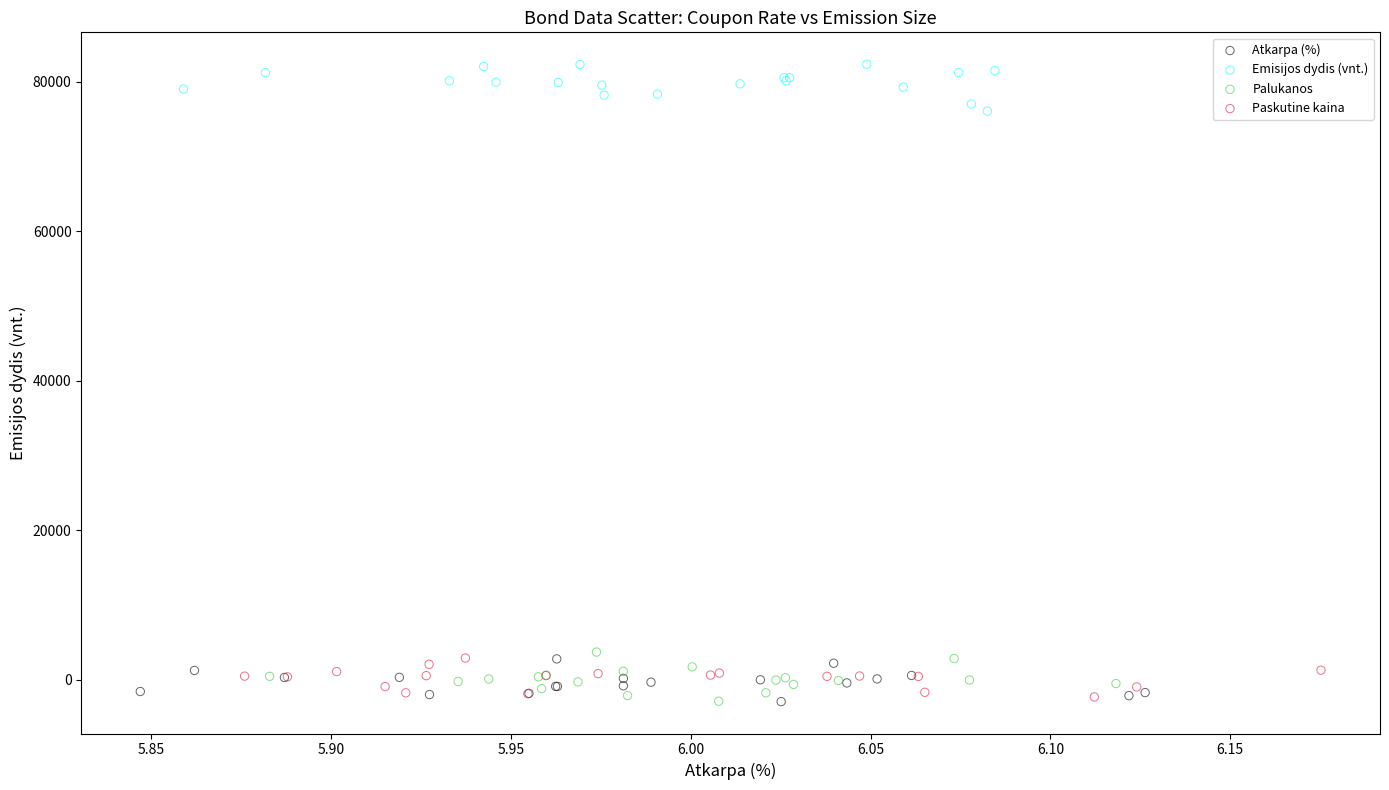

What are all the series names shown in the legend?

Atkarpa (%), Emisijos dydis (vnt.), Palukanos, Paskutine kaina